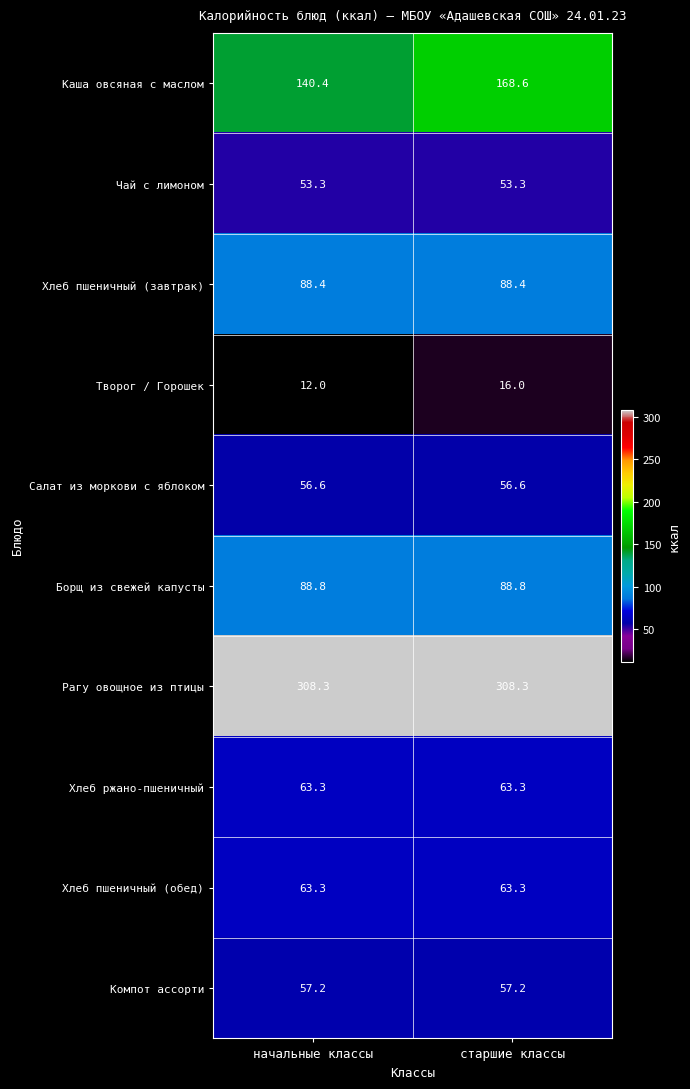

Rank the categories by Творог / Горошек value from highest to lowest.

старшие классы, начальные классы